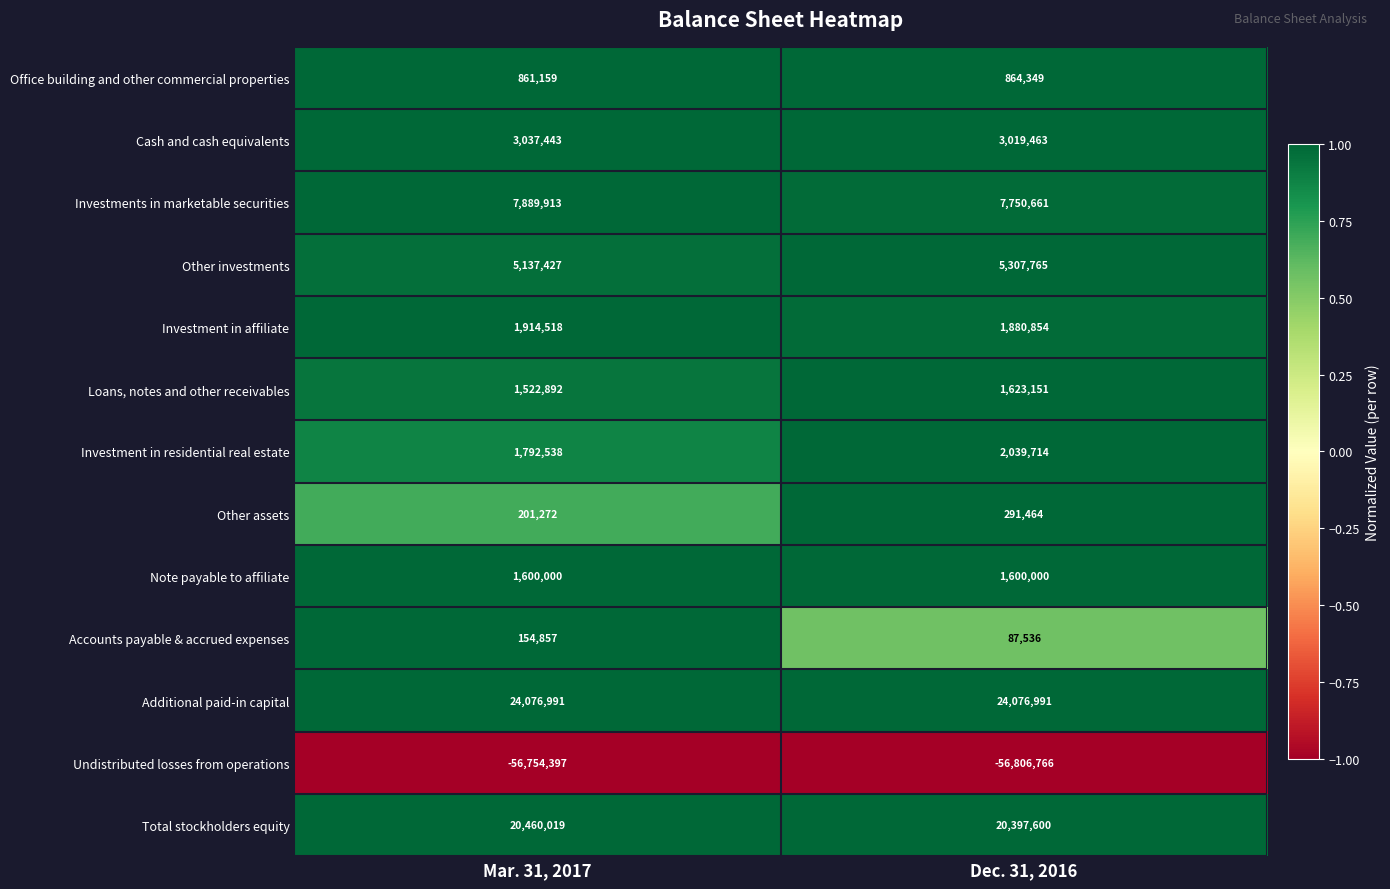

At Mar. 31, 2017, list the series in order from smallest to largest.

Undistributed losses from operations, Accounts payable & accrued expenses, Other assets, Office building and other commercial properties, Loans, notes and other receivables, Note payable to affiliate, Investment in residential real estate, Investment in affiliate, Cash and cash equivalents, Other investments, Investments in marketable securities, Total stockholders equity, Additional paid-in capital